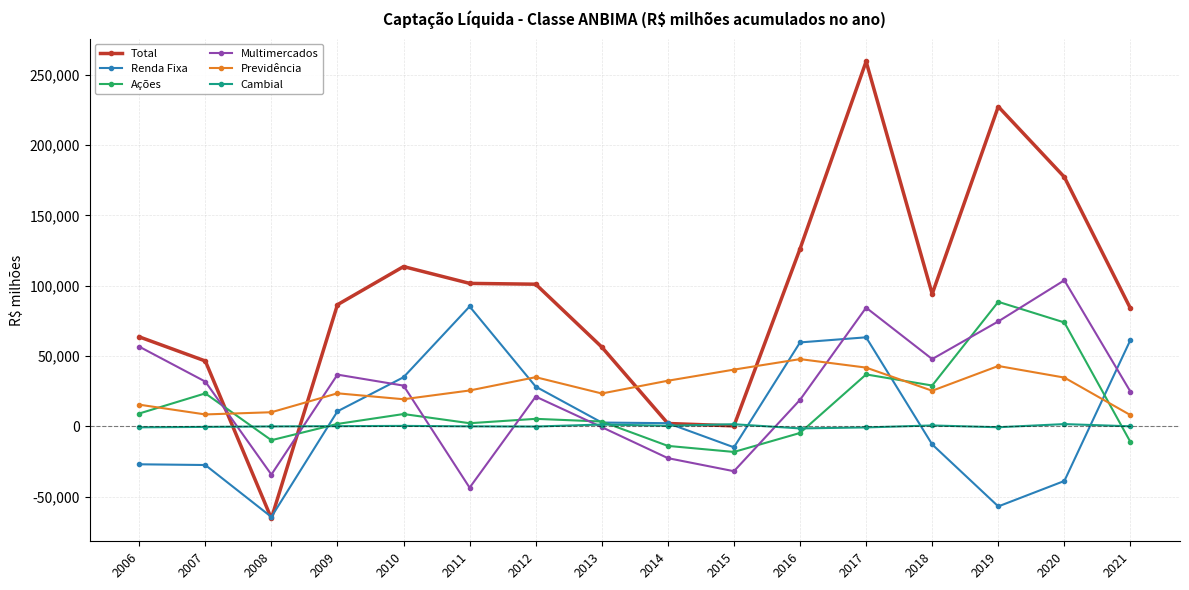

How many times do Total and Previdência cross each other?

4